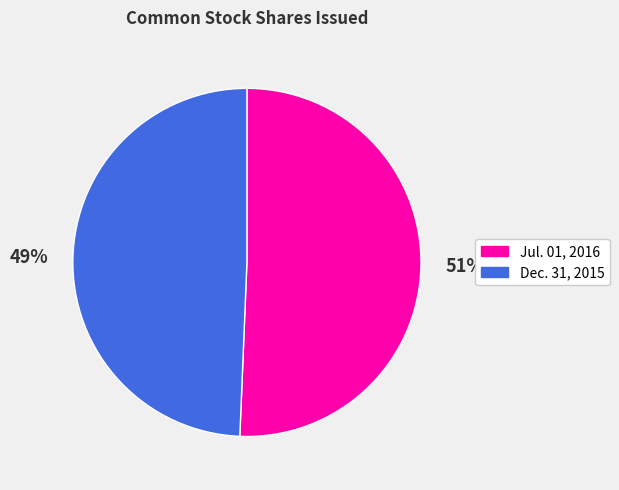

Is there any slice that represents more than half of the pie?

Yes